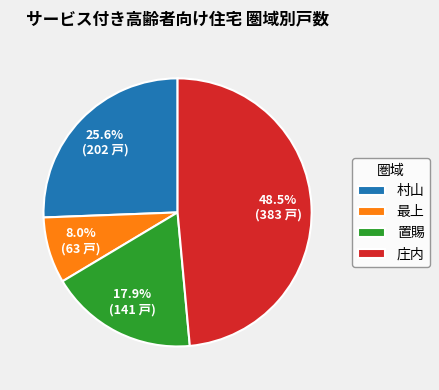

What is the largest slice in the pie chart?

庄内